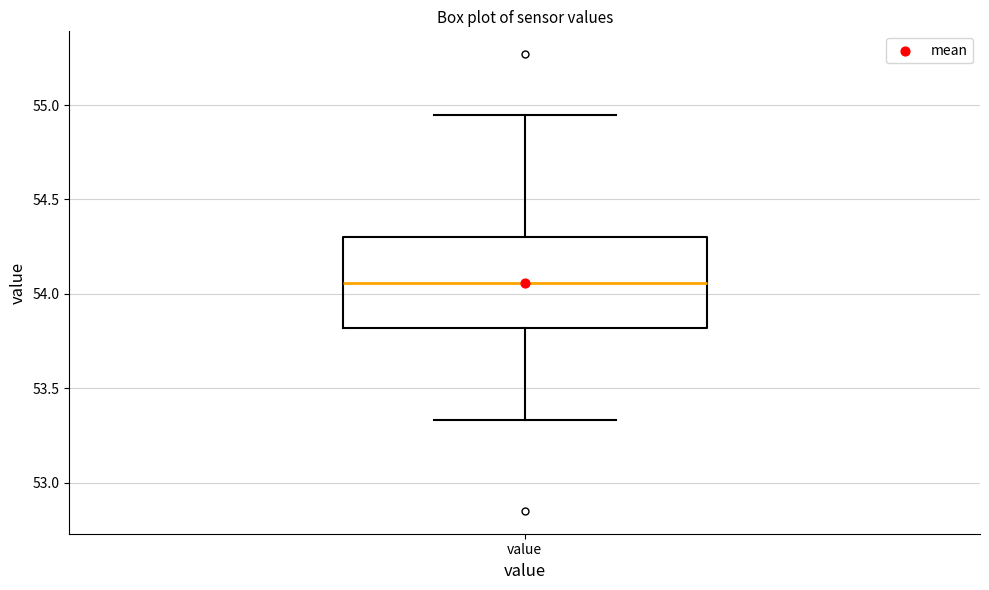

Where does the lower whisker of the box for value end on the y-axis? The values are not printed on the chart, so give them approximately, as read against the axis.

53.35